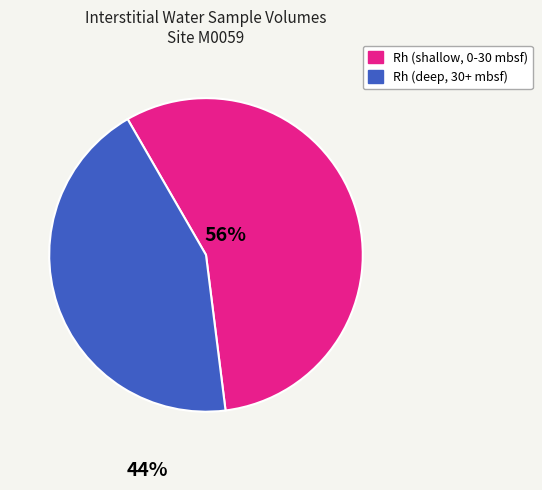

Does any single category account for the majority?

Yes